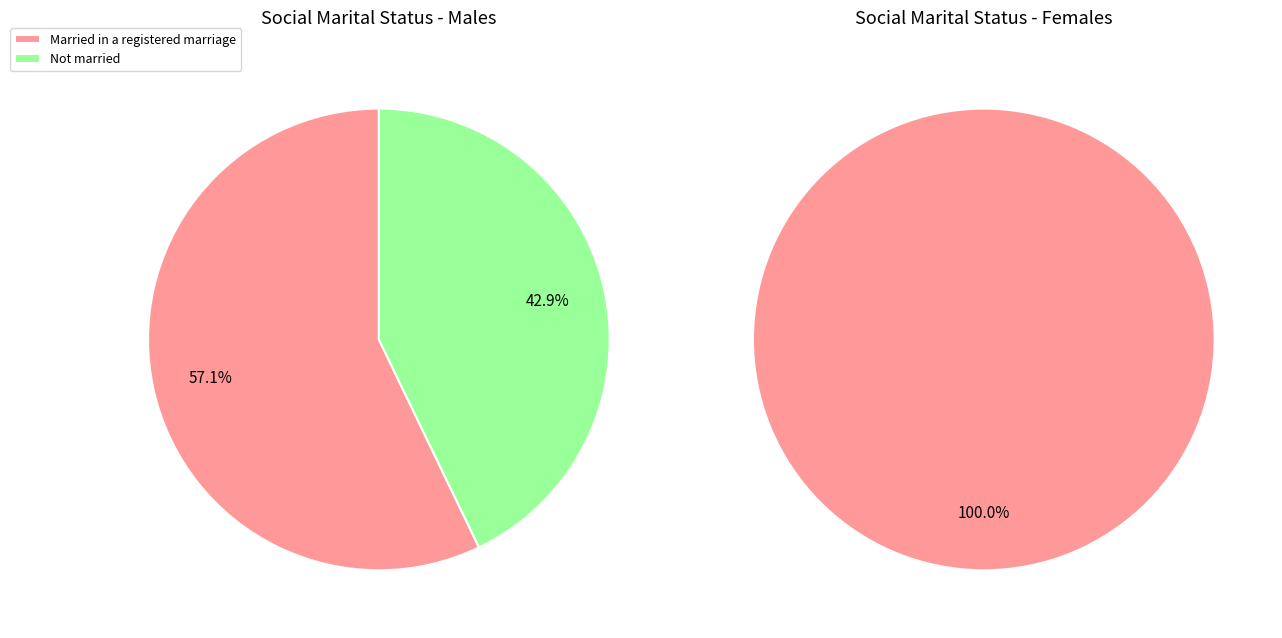

Does any single category account for the majority?

Yes